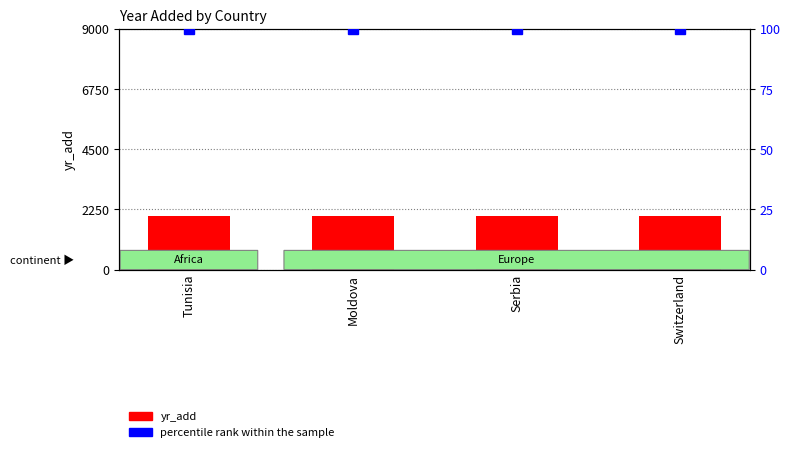

Are the bars grouped side by side (vs. stacked)?

Yes